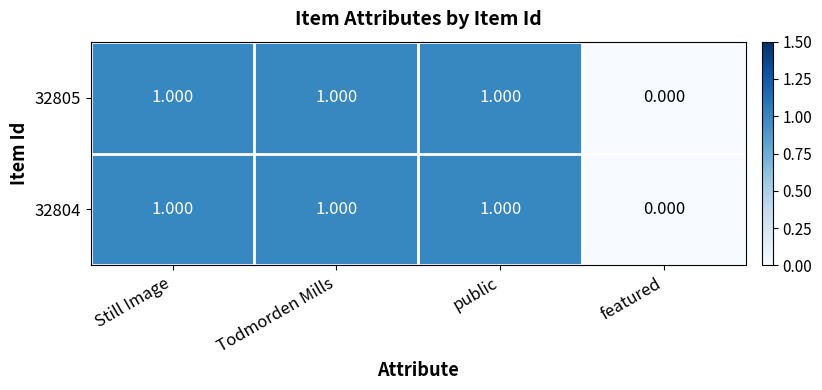

At which label is 32804 closest to 0?

featured